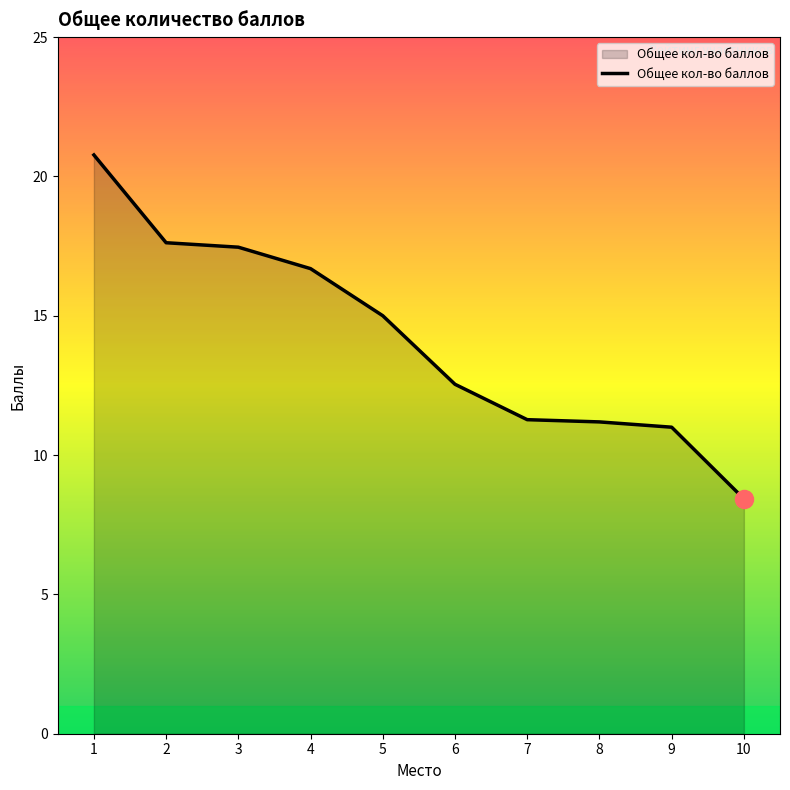

Which has a higher value, 1 or 5?

1